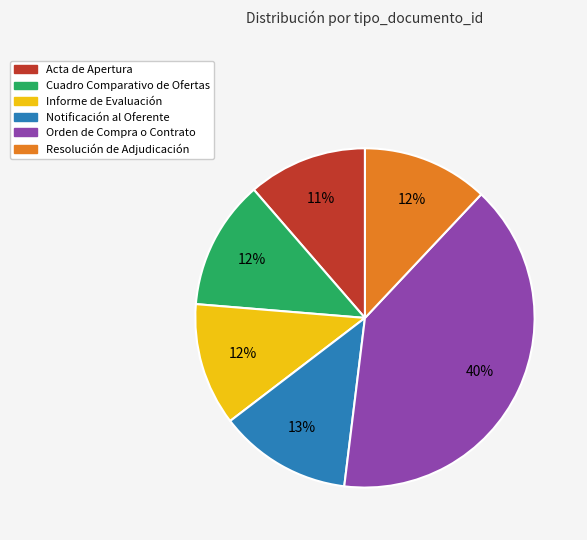

Combined, do Informe de Evaluación and Orden de Compra o Contrato account for over 50%?

Yes